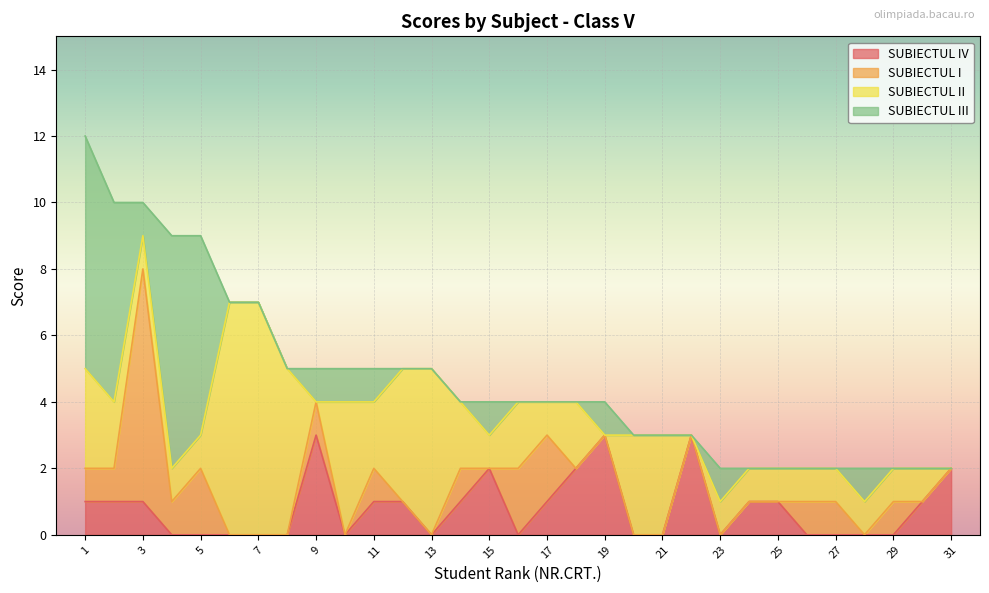

What is the greatest value displayed?

7